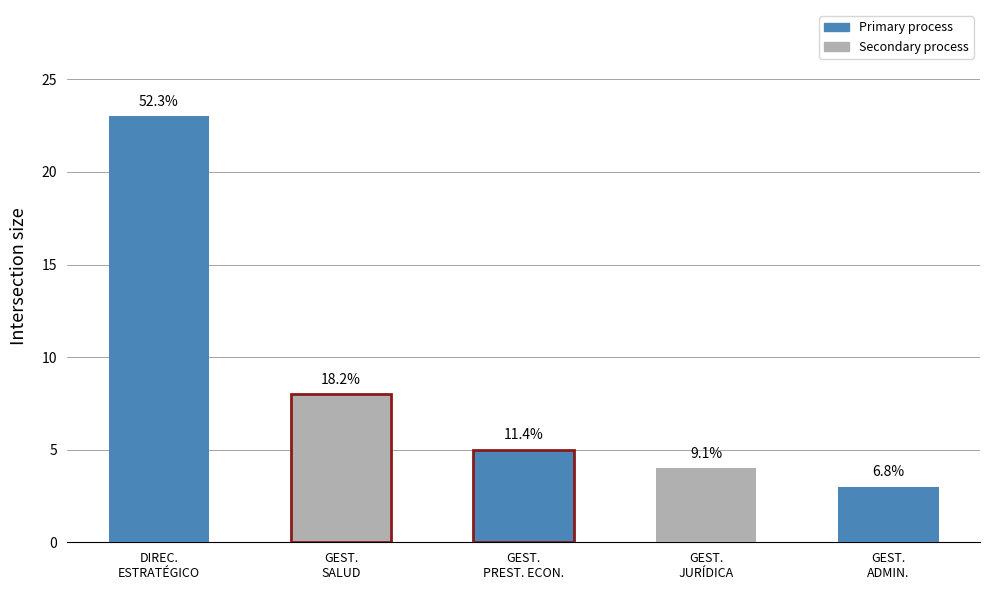

What is the smallest value displayed?

3